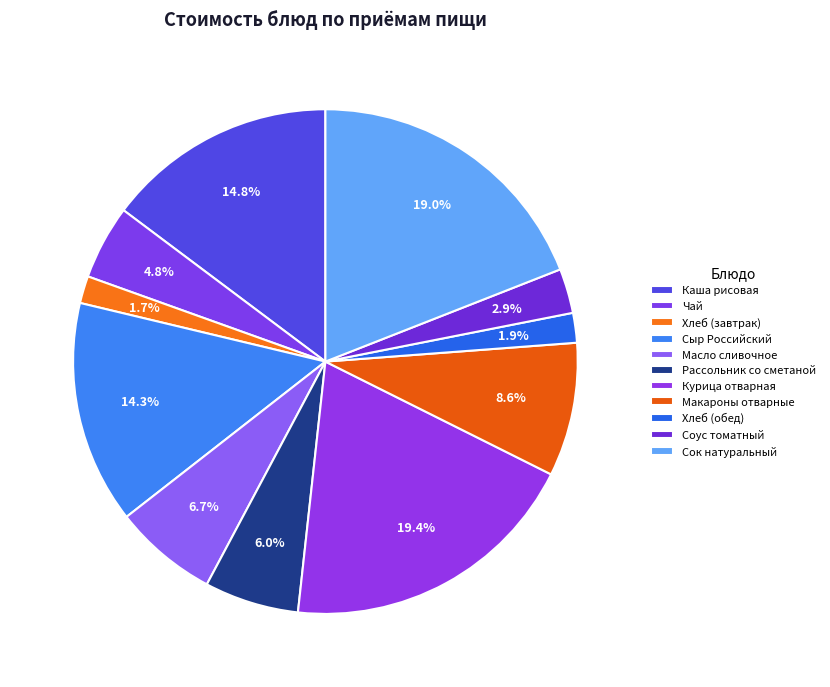

Is it true that Масло сливочное is 7% of the pie?

True